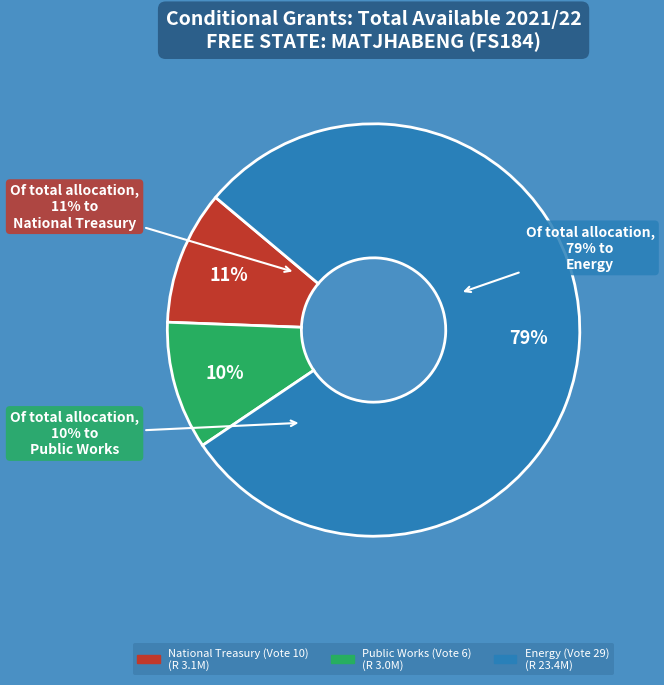

How many segments does this pie chart have?

3